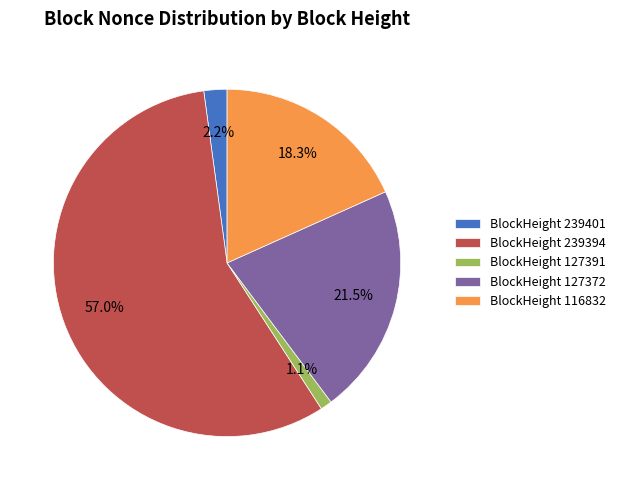

Combined, what portion of the pie is BlockHeight 239401 and BlockHeight 127372?

23.7%